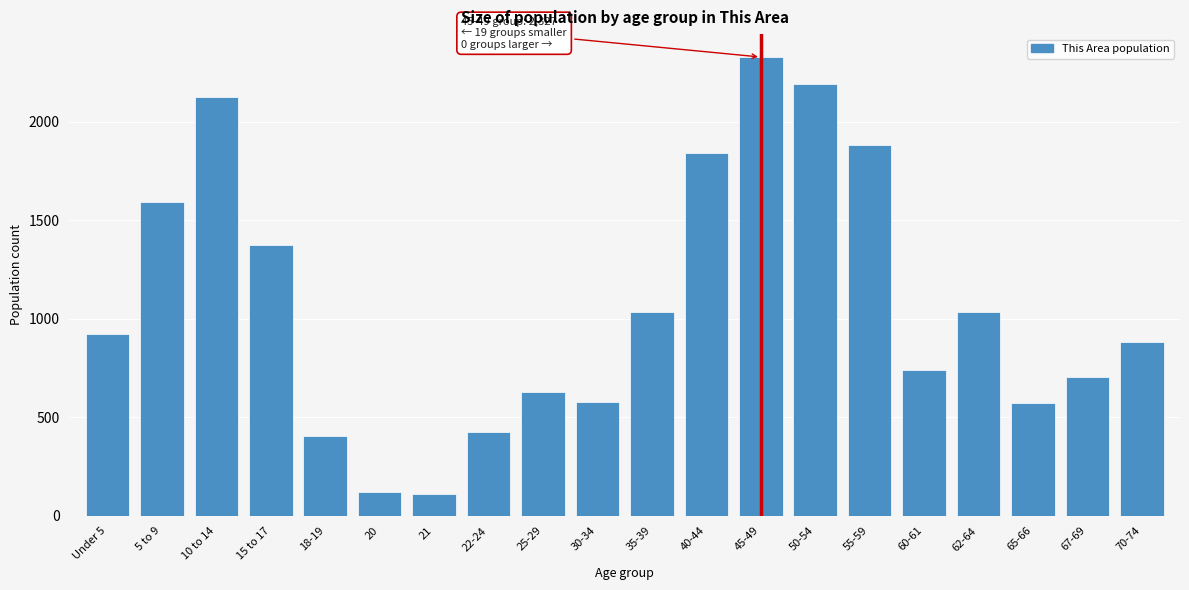

What is the label of the 10th bar from the right?

35-39